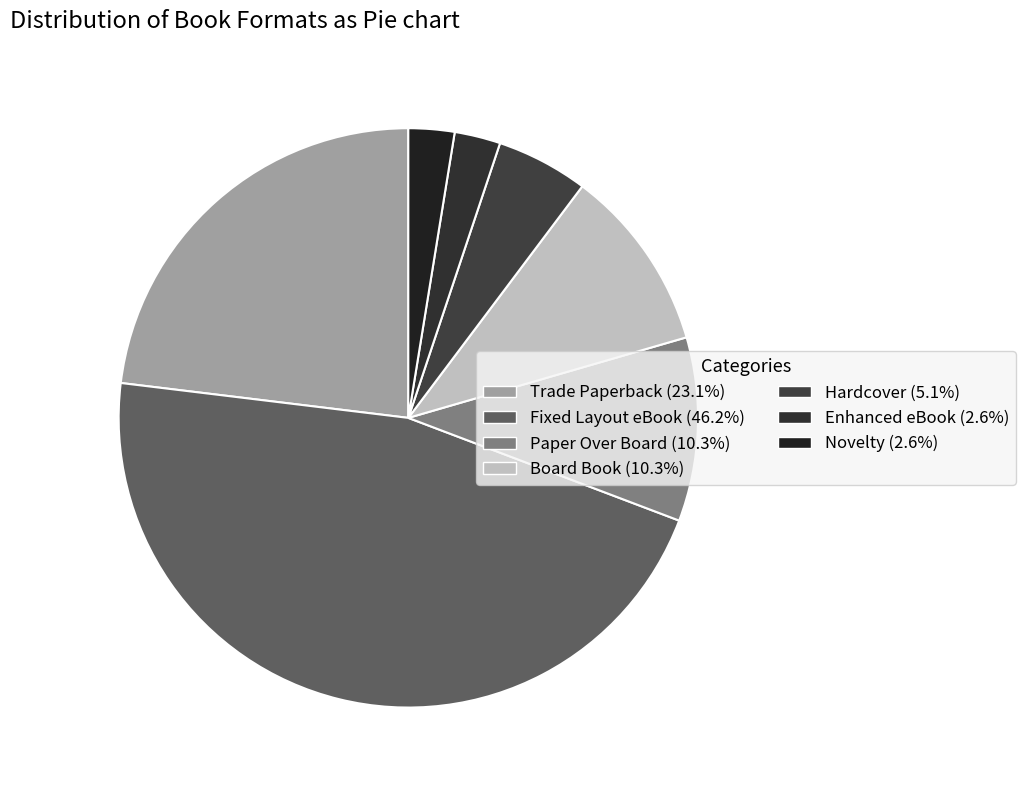

What percentage is the Fixed Layout eBook slice, to the nearest percent?

46%